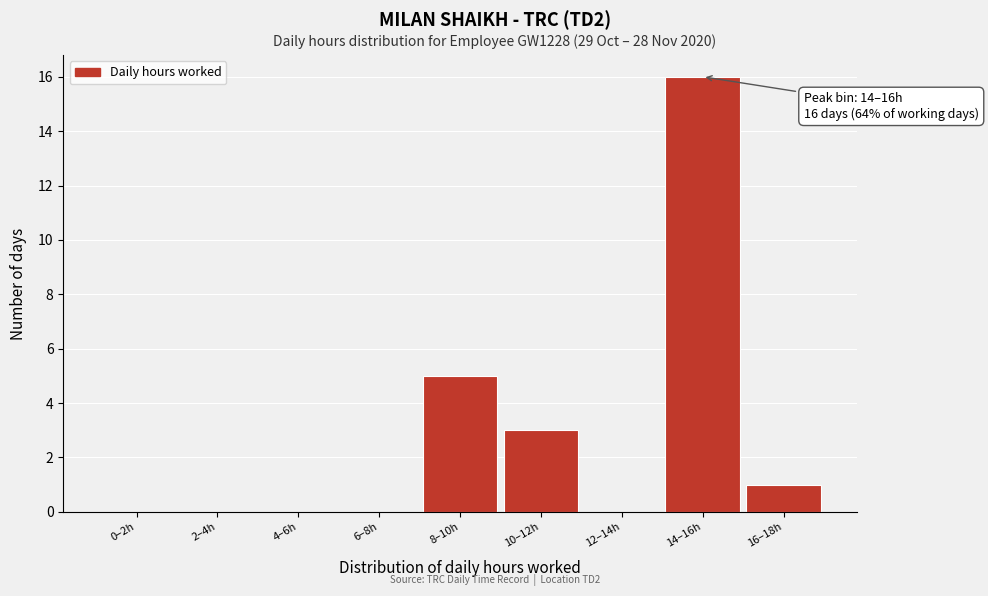

Reading left to right, what are all the values shown in this chart?

0–2h=0	2–4h=0	4–6h=0	6–8h=0	8–10h=5	10–12h=3	12–14h=0	14–16h=16	16–18h=1